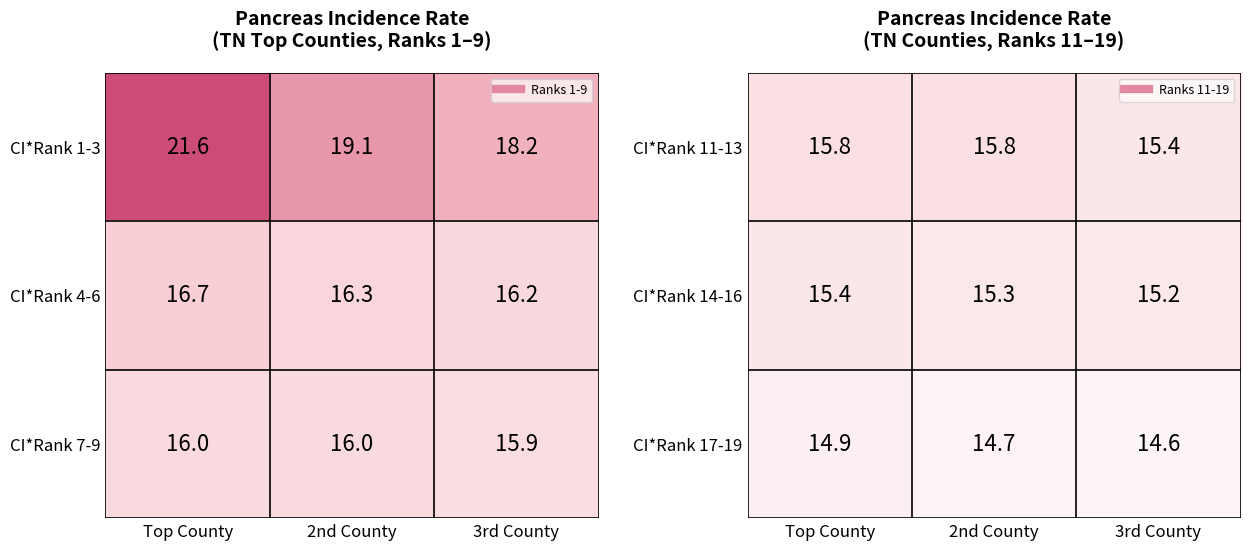

The value of CI*Rank 11-13 at 2nd County is 15.8. True or false?

True